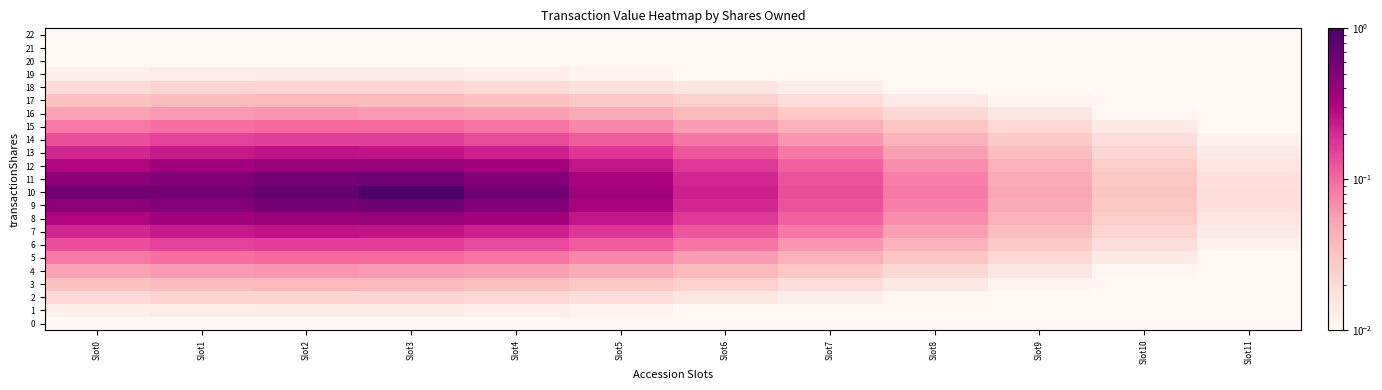

Reading left to right, list all the values displayed in this chart.

0: Slot0=0.0	Slot1=0.0	Slot2=0.0	Slot3=0.0	Slot4=0.0	Slot5=0.0	Slot6=0.0	Slot7=0.0	Slot8=0.0	Slot9=0.0	Slot10=0.0	Slot11=0.0
1: Slot0=0.0	Slot1=0.0	Slot2=0.0	Slot3=0.0	Slot4=0.0	Slot5=0.0	Slot6=0.0	Slot7=0.0	Slot8=0.0	Slot9=0.0	Slot10=0.0	Slot11=0.0
2: Slot0=0.0	Slot1=0.0	Slot2=0.0	Slot3=0.0	Slot4=0.0	Slot5=0.0	Slot6=0.0	Slot7=0.0	Slot8=0.0	Slot9=0.0	Slot10=0.0	Slot11=0.0
3: Slot0=0.0	Slot1=0.0	Slot2=0.0	Slot3=0.0	Slot4=0.0	Slot5=0.0	Slot6=0.0	Slot7=0.0	Slot8=0.0	Slot9=0.0	Slot10=0.0	Slot11=0.0
4: Slot0=0.1	Slot1=0.1	Slot2=0.1	Slot3=0.1	Slot4=0.1	Slot5=0.0	Slot6=0.0	Slot7=0.0	Slot8=0.0	Slot9=0.0	Slot10=0.0	Slot11=0.0
5: Slot0=0.1	Slot1=0.1	Slot2=0.1	Slot3=0.1	Slot4=0.1	Slot5=0.1	Slot6=0.1	Slot7=0.0	Slot8=0.0	Slot9=0.0	Slot10=0.0	Slot11=0.0
6: Slot0=0.1	Slot1=0.2	Slot2=0.2	Slot3=0.2	Slot4=0.1	Slot5=0.1	Slot6=0.1	Slot7=0.1	Slot8=0.0	Slot9=0.0	Slot10=0.0	Slot11=0.0
7: Slot0=0.2	Slot1=0.2	Slot2=0.3	Slot3=0.3	Slot4=0.2	Slot5=0.2	Slot6=0.1	Slot7=0.1	Slot8=0.1	Slot9=0.0	Slot10=0.0	Slot11=0.0
8: Slot0=0.3	Slot1=0.4	Slot2=0.4	Slot3=0.4	Slot4=0.3	Slot5=0.2	Slot6=0.2	Slot7=0.1	Slot8=0.1	Slot9=0.0	Slot10=0.0	Slot11=0.0
9: Slot0=0.4	Slot1=0.5	Slot2=0.6	Slot3=0.6	Slot4=0.5	Slot5=0.3	Slot6=0.2	Slot7=0.1	Slot8=0.1	Slot9=0.0	Slot10=0.0	Slot11=0.0
10: Slot0=0.6	Slot1=0.6	Slot2=0.7	Slot3=1.0	Slot4=0.6	Slot5=0.4	Slot6=0.2	Slot7=0.1	Slot8=0.1	Slot9=0.0	Slot10=0.0	Slot11=0.0
11: Slot0=0.4	Slot1=0.5	Slot2=0.6	Slot3=0.6	Slot4=0.5	Slot5=0.3	Slot6=0.2	Slot7=0.1	Slot8=0.1	Slot9=0.0	Slot10=0.0	Slot11=0.0
12: Slot0=0.3	Slot1=0.4	Slot2=0.4	Slot3=0.4	Slot4=0.3	Slot5=0.2	Slot6=0.2	Slot7=0.1	Slot8=0.1	Slot9=0.0	Slot10=0.0	Slot11=0.0
13: Slot0=0.2	Slot1=0.2	Slot2=0.3	Slot3=0.3	Slot4=0.2	Slot5=0.2	Slot6=0.1	Slot7=0.1	Slot8=0.1	Slot9=0.0	Slot10=0.0	Slot11=0.0
14: Slot0=0.1	Slot1=0.2	Slot2=0.2	Slot3=0.2	Slot4=0.1	Slot5=0.1	Slot6=0.1	Slot7=0.1	Slot8=0.0	Slot9=0.0	Slot10=0.0	Slot11=0.0
15: Slot0=0.1	Slot1=0.1	Slot2=0.1	Slot3=0.1	Slot4=0.1	Slot5=0.1	Slot6=0.1	Slot7=0.0	Slot8=0.0	Slot9=0.0	Slot10=0.0	Slot11=0.0
16: Slot0=0.1	Slot1=0.1	Slot2=0.1	Slot3=0.1	Slot4=0.1	Slot5=0.0	Slot6=0.0	Slot7=0.0	Slot8=0.0	Slot9=0.0	Slot10=0.0	Slot11=0.0
17: Slot0=0.0	Slot1=0.0	Slot2=0.0	Slot3=0.0	Slot4=0.0	Slot5=0.0	Slot6=0.0	Slot7=0.0	Slot8=0.0	Slot9=0.0	Slot10=0.0	Slot11=0.0
18: Slot0=0.0	Slot1=0.0	Slot2=0.0	Slot3=0.0	Slot4=0.0	Slot5=0.0	Slot6=0.0	Slot7=0.0	Slot8=0.0	Slot9=0.0	Slot10=0.0	Slot11=0.0
19: Slot0=0.0	Slot1=0.0	Slot2=0.0	Slot3=0.0	Slot4=0.0	Slot5=0.0	Slot6=0.0	Slot7=0.0	Slot8=0.0	Slot9=0.0	Slot10=0.0	Slot11=0.0
20: Slot0=0.0	Slot1=0.0	Slot2=0.0	Slot3=0.0	Slot4=0.0	Slot5=0.0	Slot6=0.0	Slot7=0.0	Slot8=0.0	Slot9=0.0	Slot10=0.0	Slot11=0.0
21: Slot0=0.0	Slot1=0.0	Slot2=0.0	Slot3=0.0	Slot4=0.0	Slot5=0.0	Slot6=0.0	Slot7=0.0	Slot8=0.0	Slot9=0.0	Slot10=0.0	Slot11=0.0
22: Slot0=0.0	Slot1=0.0	Slot2=0.0	Slot3=0.0	Slot4=0.0	Slot5=0.0	Slot6=0.0	Slot7=0.0	Slot8=0.0	Slot9=0.0	Slot10=0.0	Slot11=0.0